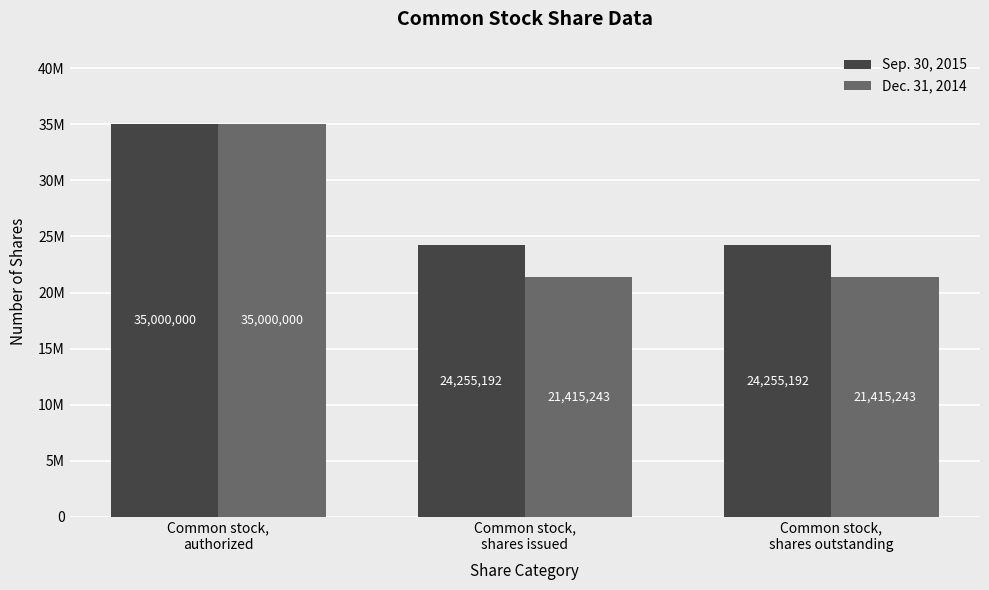

Are the bars grouped side by side (vs. stacked)?

Yes